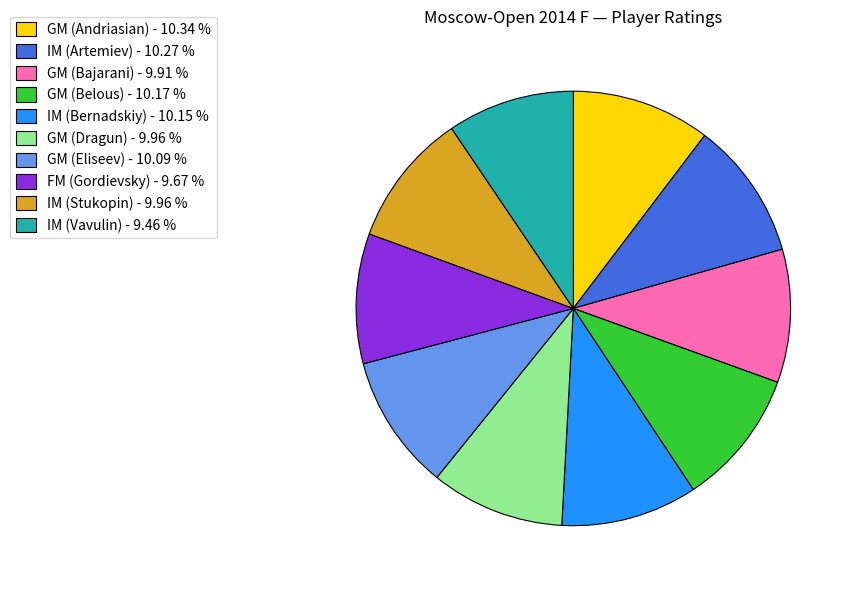

Does any single category account for the majority?

No